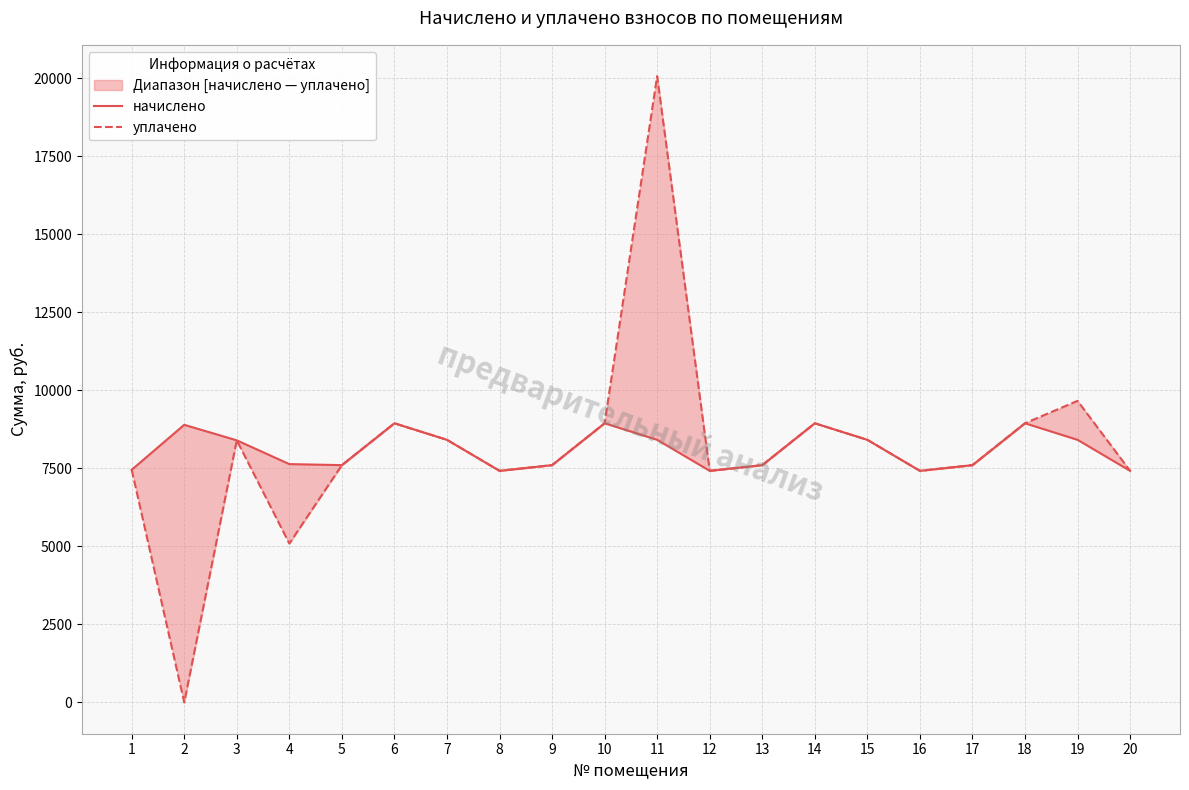

In начислено, how many points are lower than both neighbors (excluding endpoints)?

4